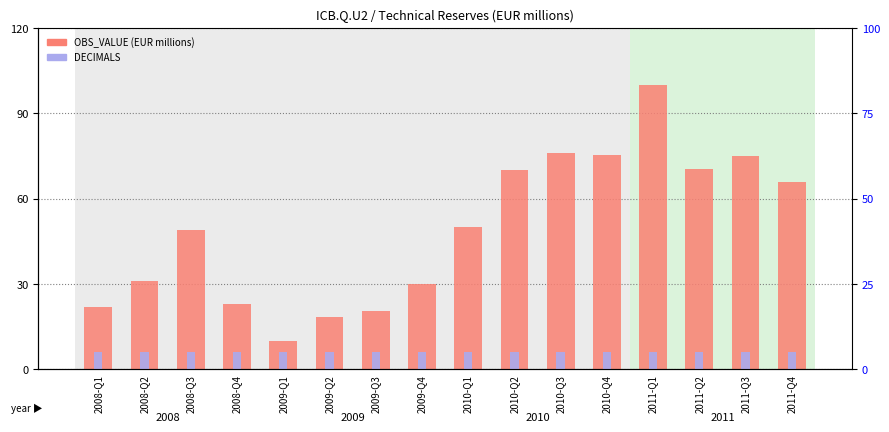

How many series are shown in this chart?

2